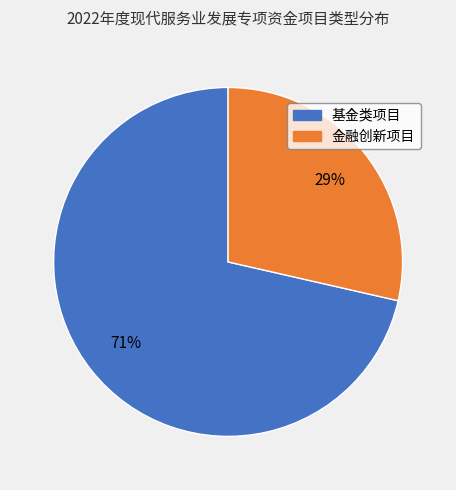

What is the ratio of the value at 金融创新项目 to the value at 基金类项目?

0.4